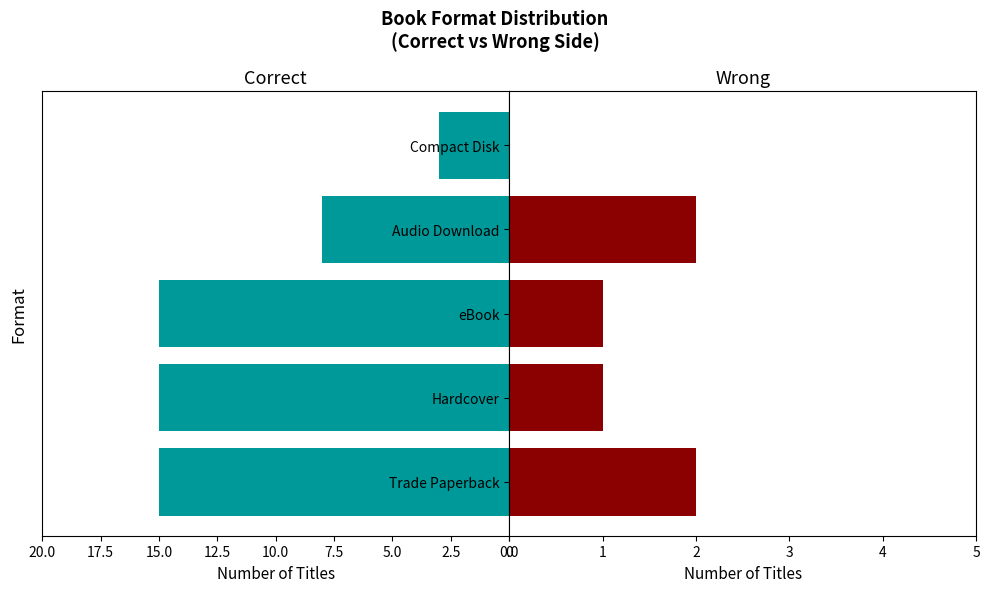

How many bars are there in each group?

2